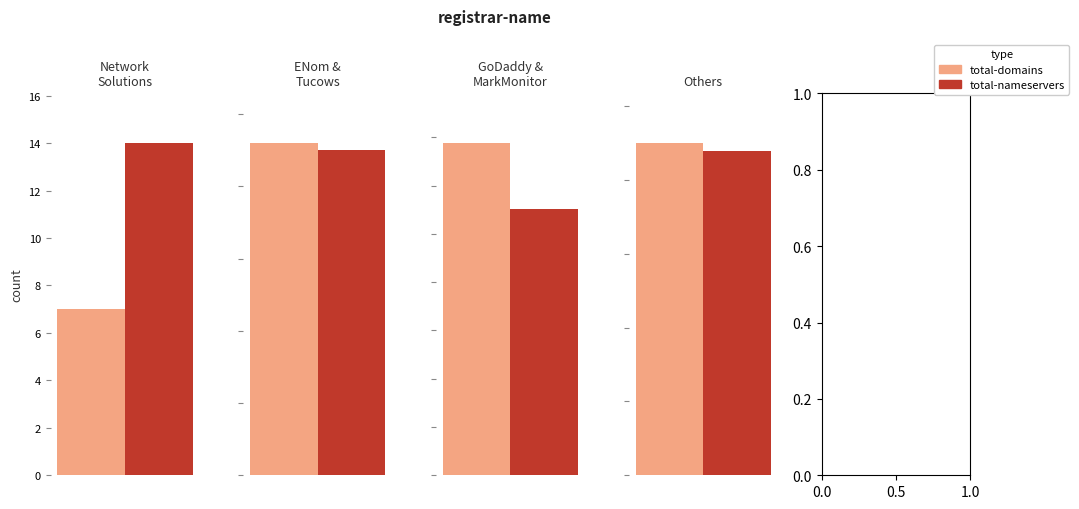

The value of total-domains at GoDaddy.com is 40. True or false?

False